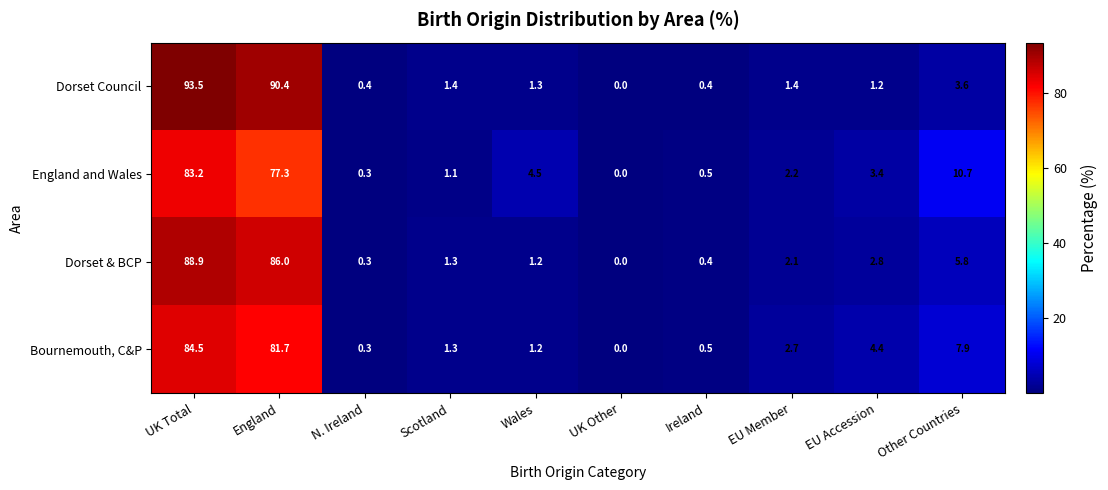

Which category has the highest value across all series?

UK Total